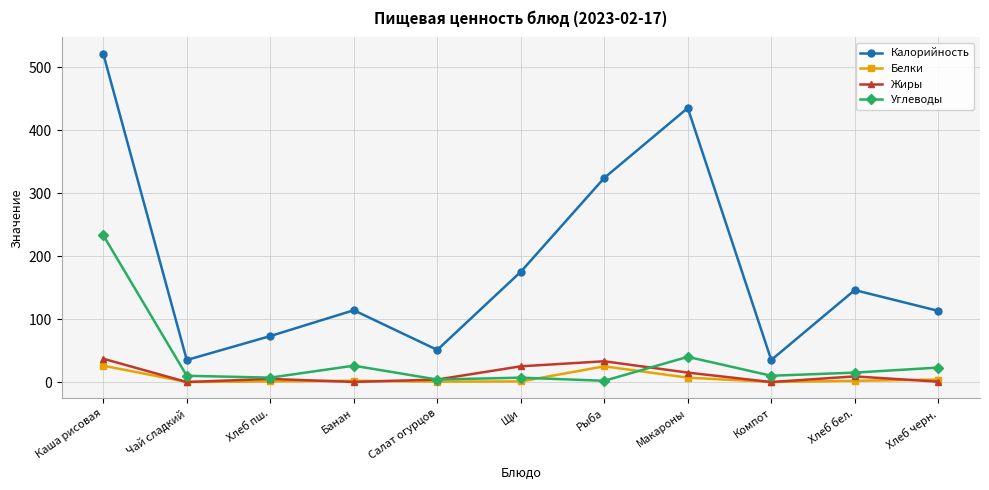

What is the sum of all Углеводы values?

377.0